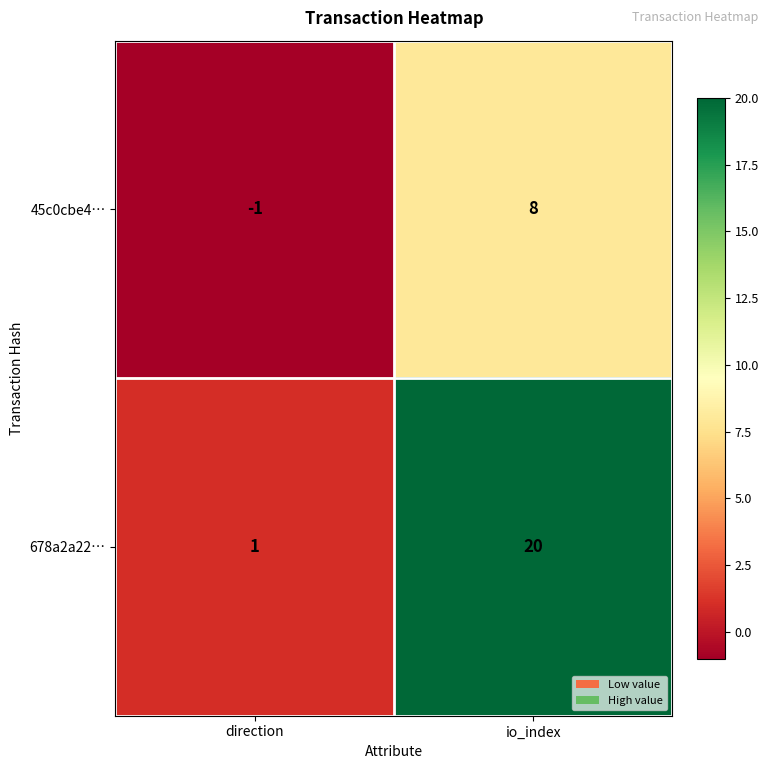

How many distinct data groups are displayed?

2